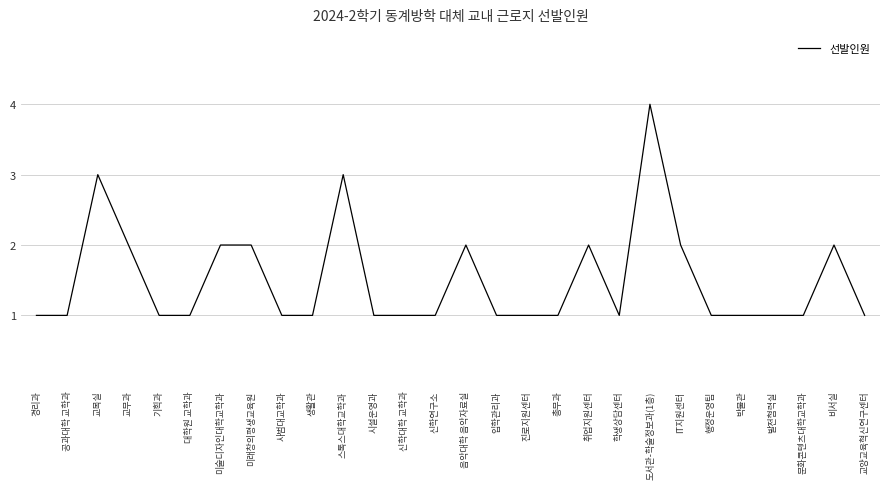

What is the sum of all values?

42